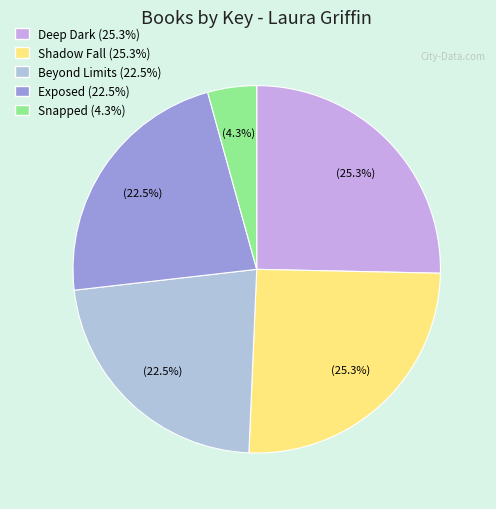

Count the number of slices in the pie.

5